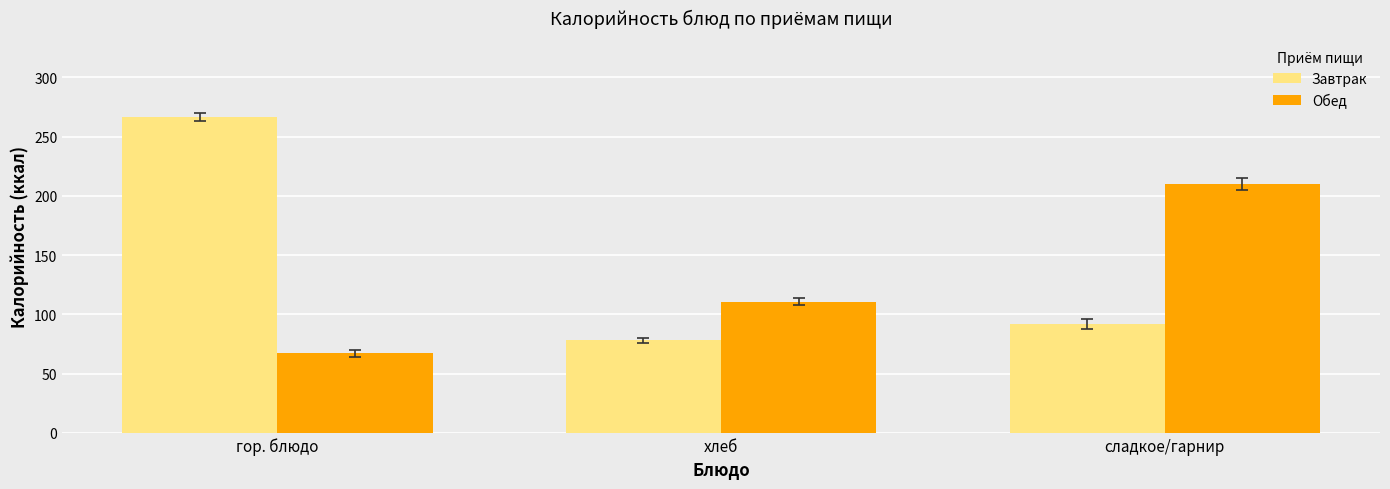

Is the value of Завтрак at сладкое/гарнир greater than the value of Обед at сладкое/гарнир?

No